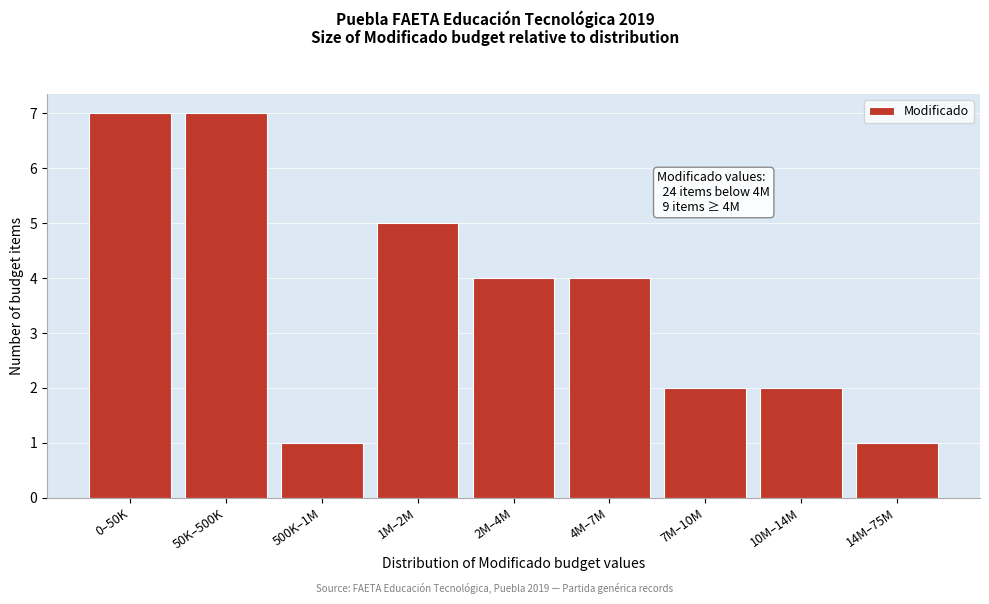

Reading left to right, extract all data points from this chart.

7	7	1	5	4	4	2	2	1